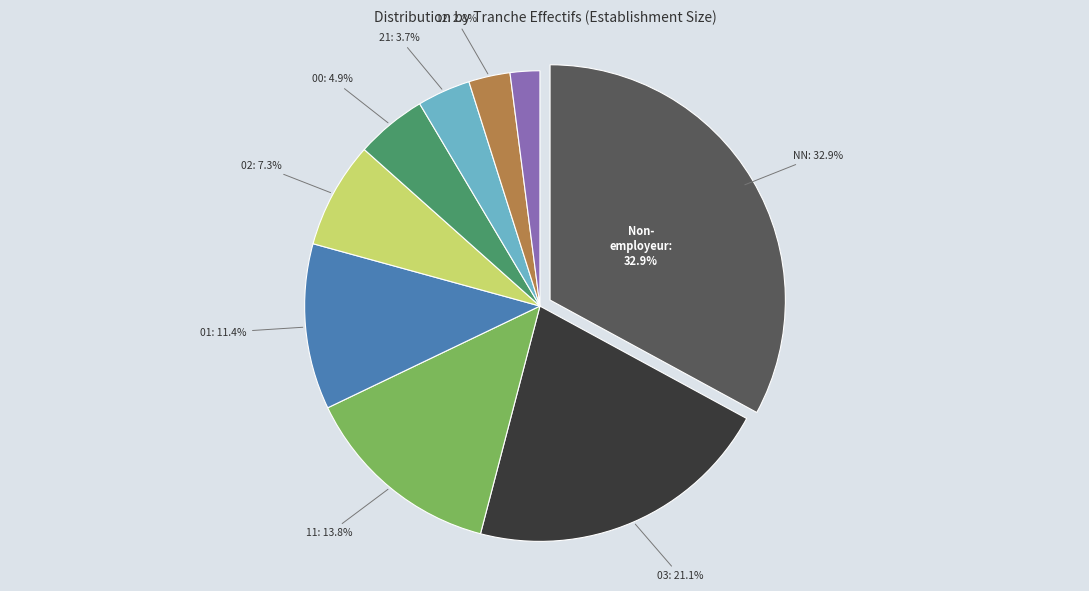

How many segments does this pie chart have?

9